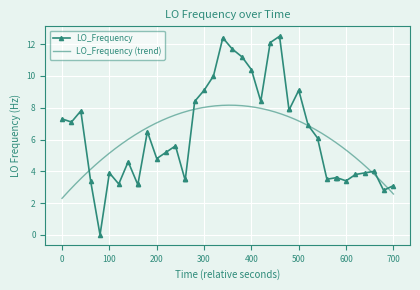

True or false: LO_Frequency has more than 0 interior local peaks.

True